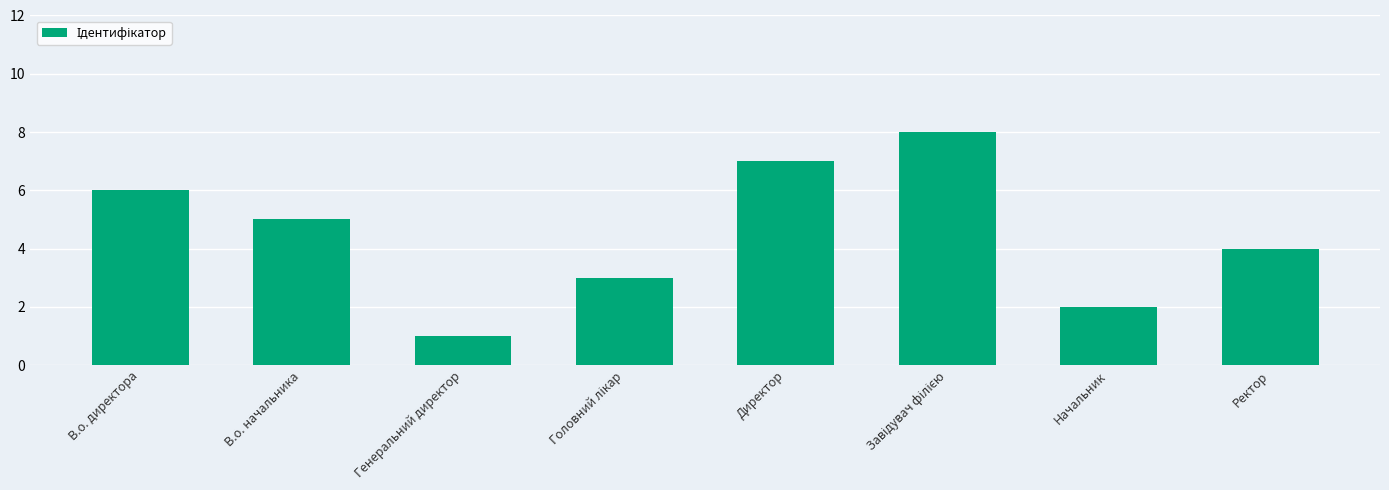

True or false: the data shows 2 at В.о. директора.

False